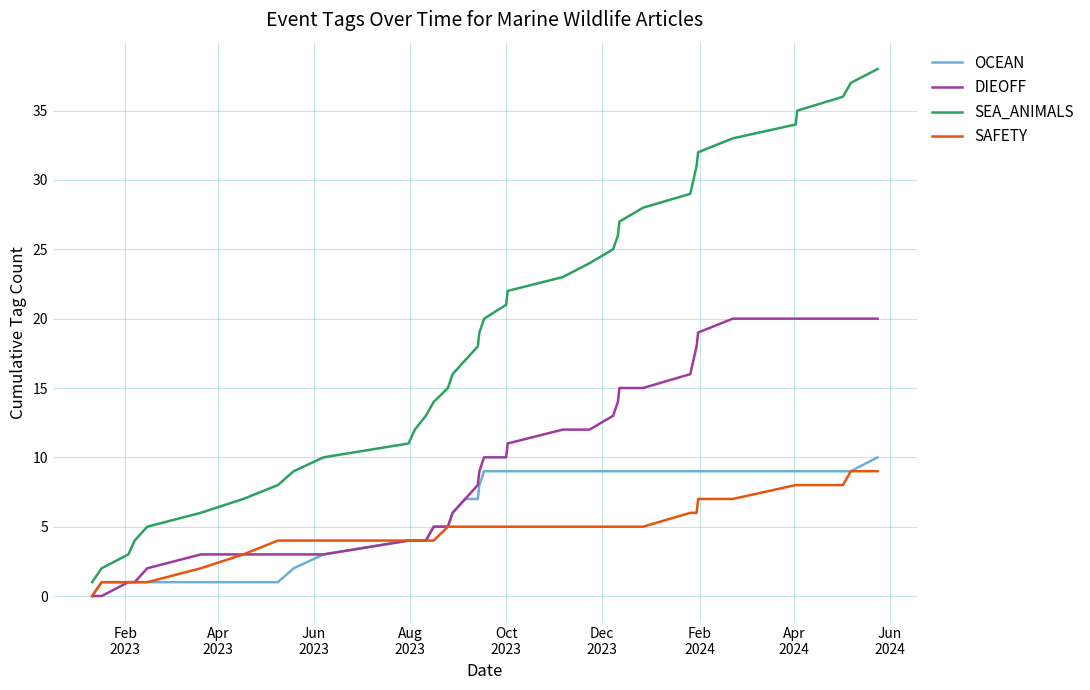

True or false: SEA_ANIMALS and OCEAN cross at least once.

False